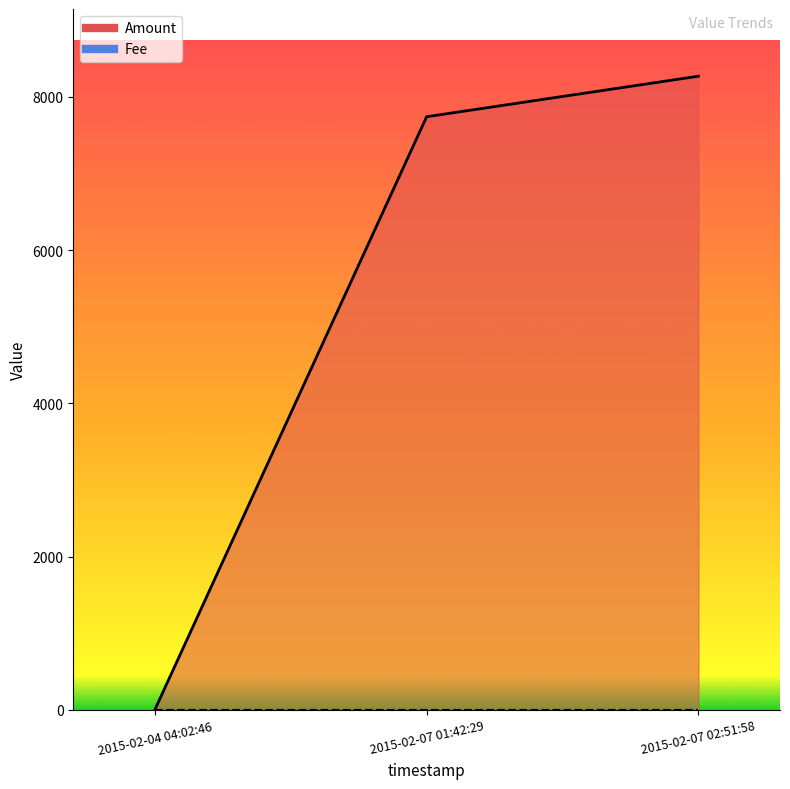

How many values exceed 7742?

1